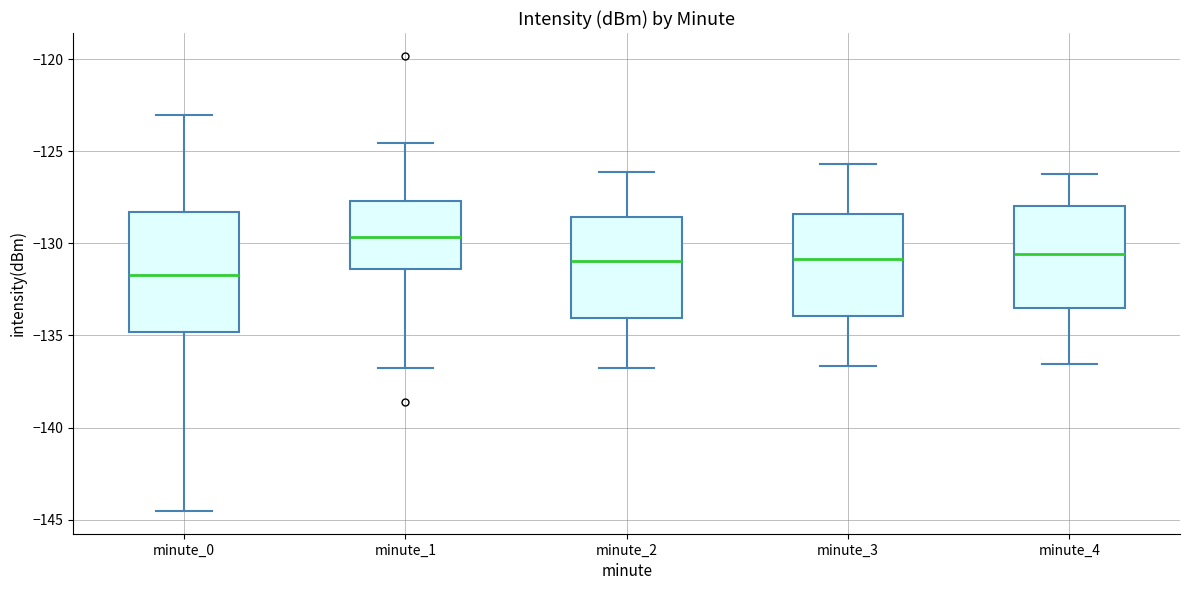

Comparing the boxes themselves (not the whiskers), which one is the tallest?

minute_0